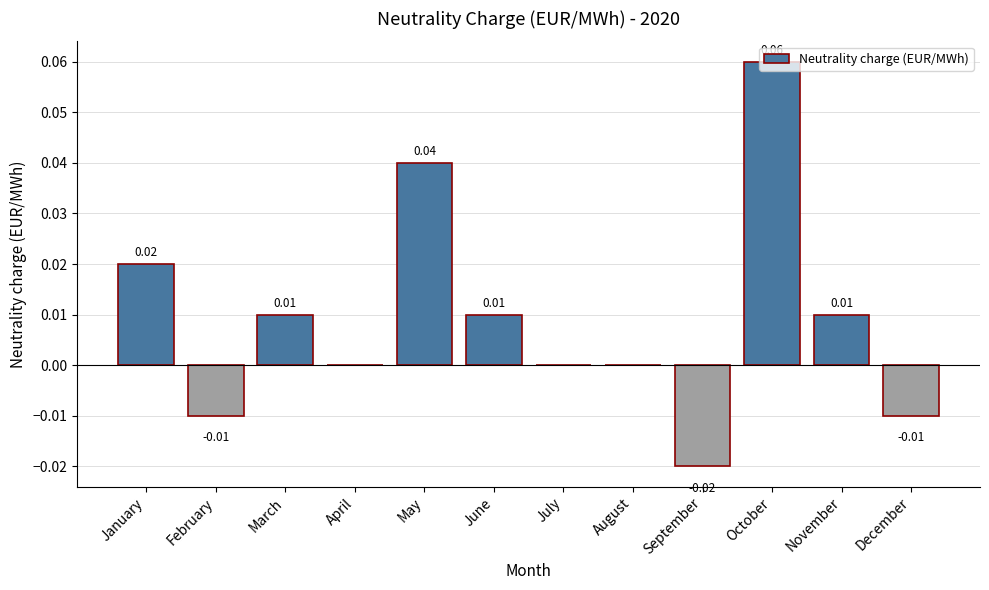

Where does the data first go above 0?

January